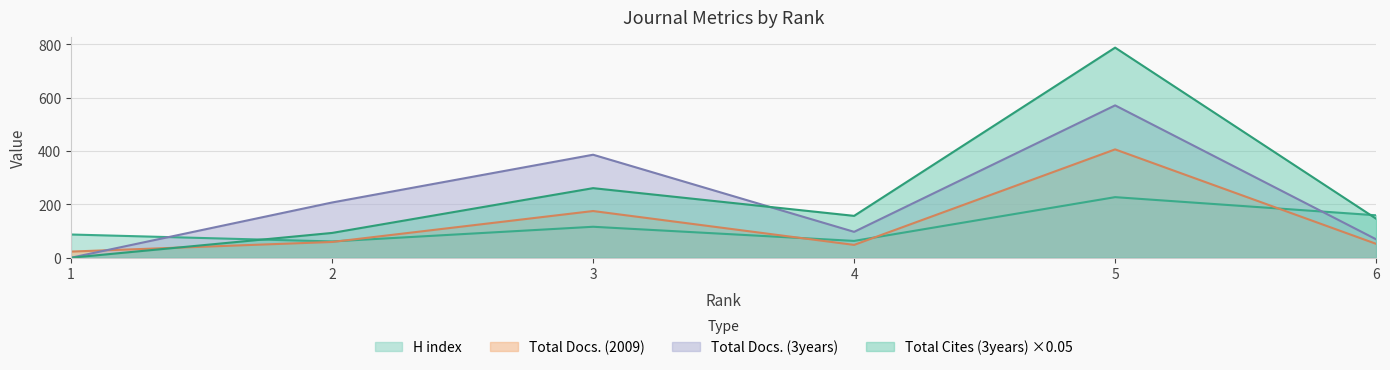

Rank the categories by H index value from lowest to highest.

2, 4, 1, 3, 6, 5